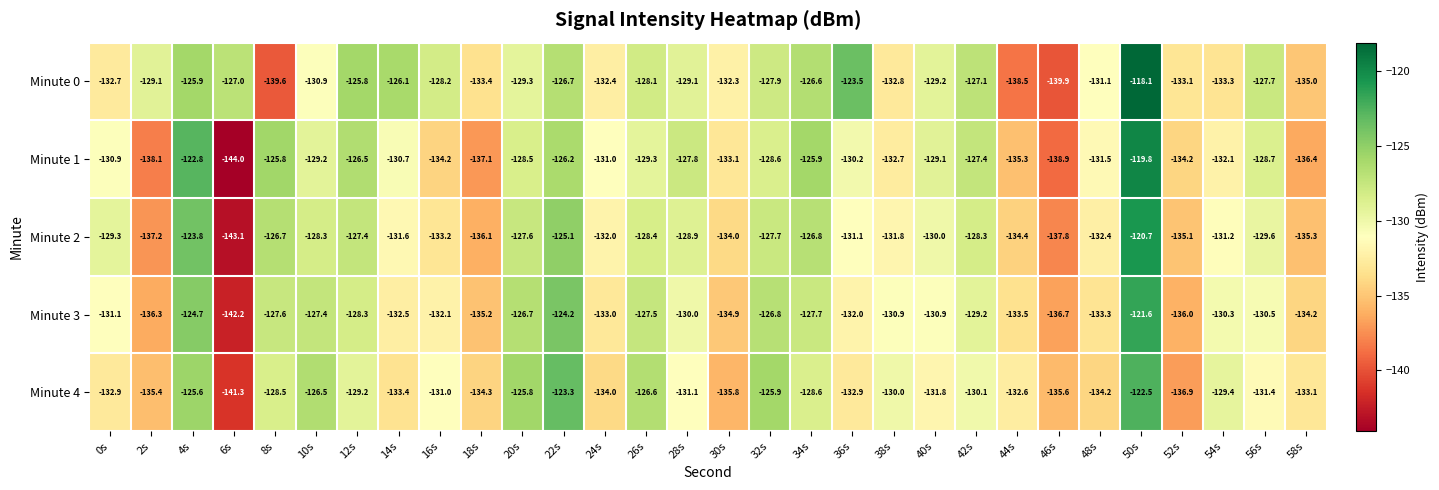

What is the highest value of the Minute 1 series?

-119.8